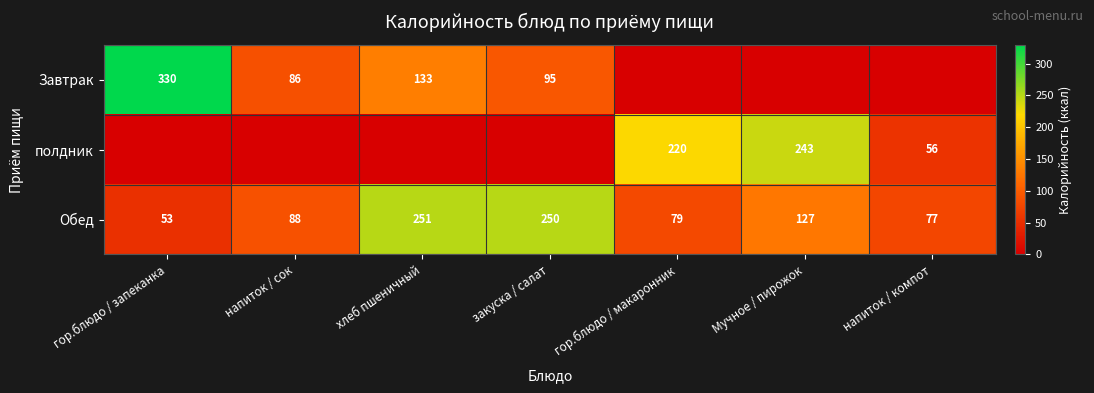

What is the sum of the Завтрак values at закуска / салат and гор.блюдо / запеканка?

425